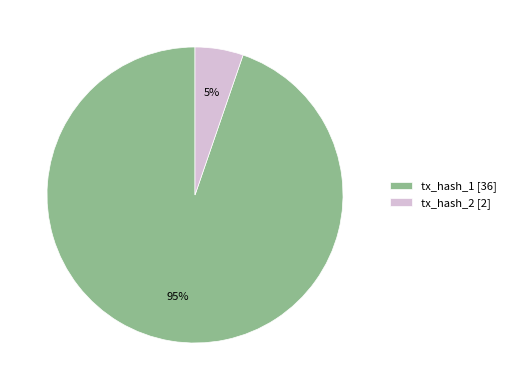

How many slices are in this pie chart?

2